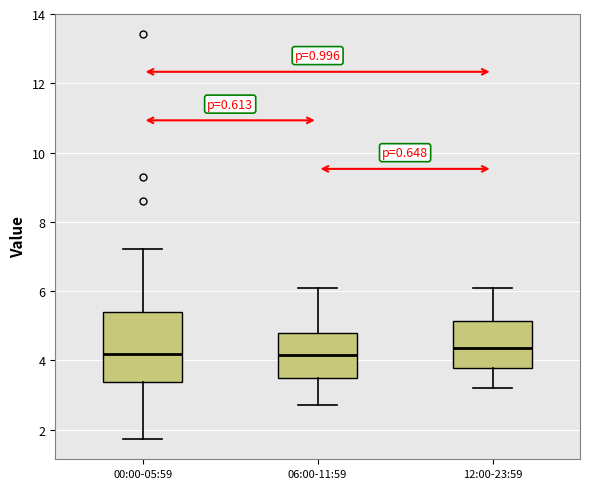

Where is the lower edge of the box for 12:00-23:59 on the y-axis? The values are not printed on the chart, so give them approximately, as read against the axis.

3.8